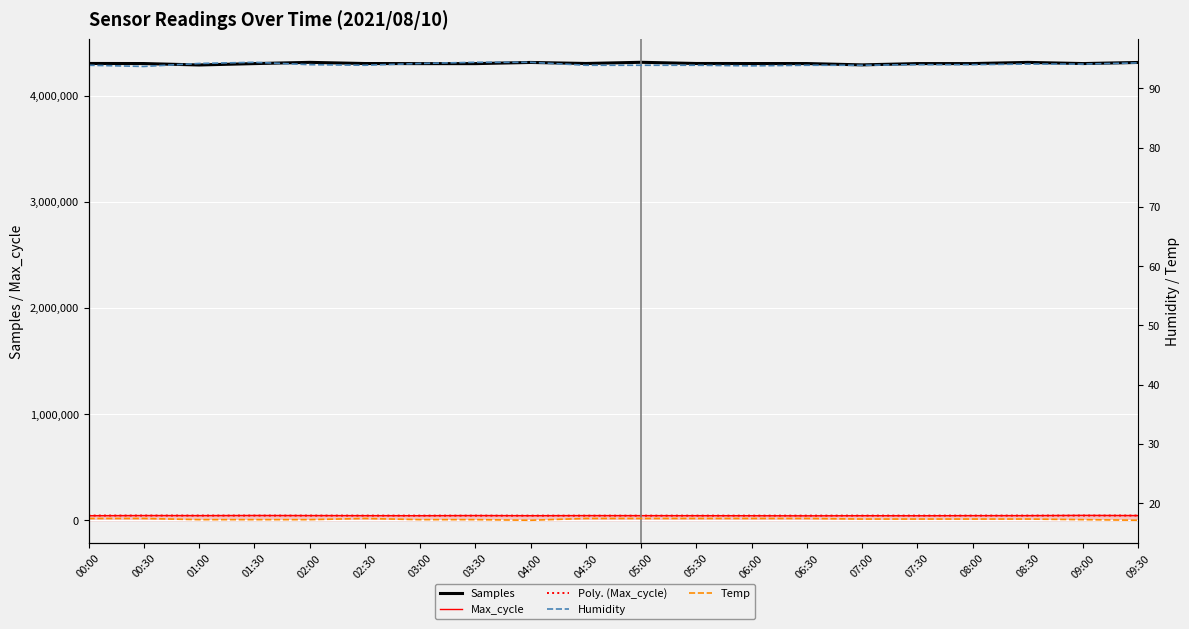

Which category has the lowest value across all series?

04:00